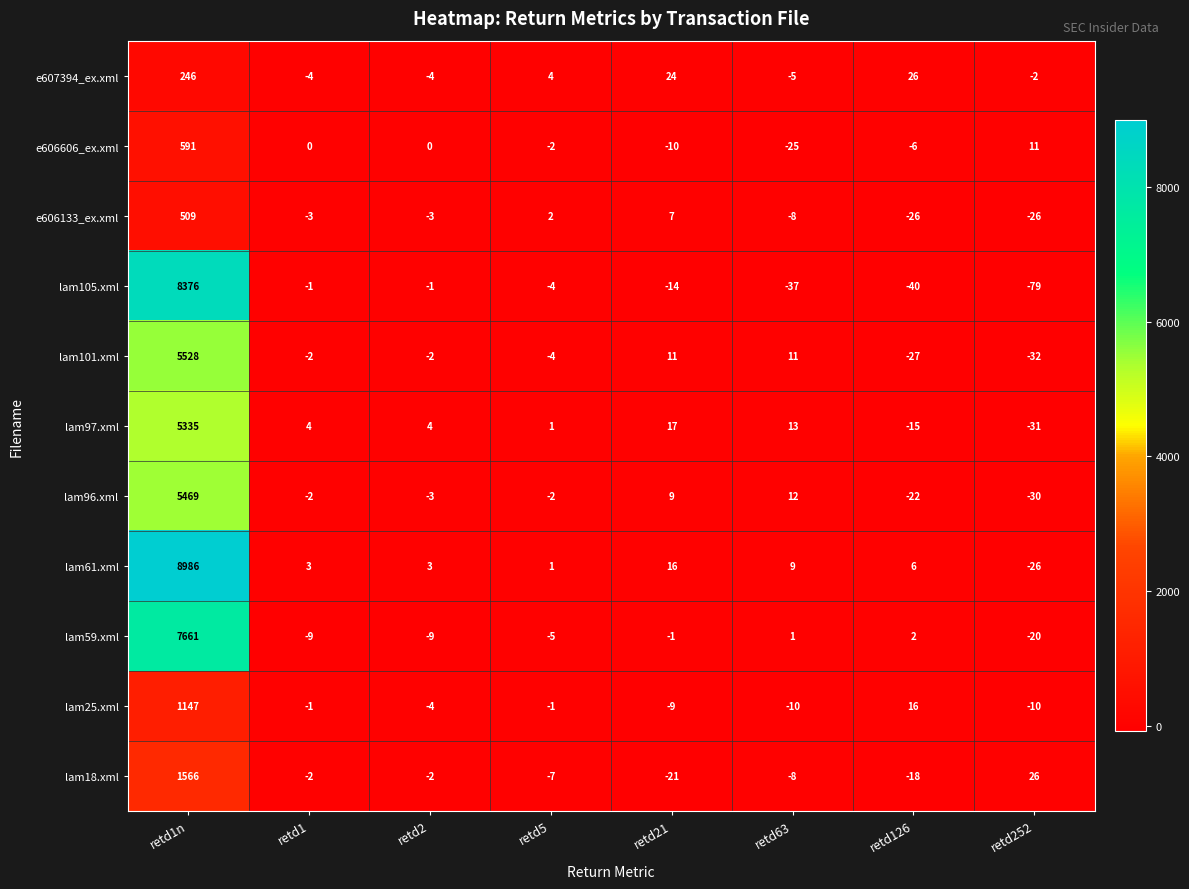

Count the number of data series in this chart.

11